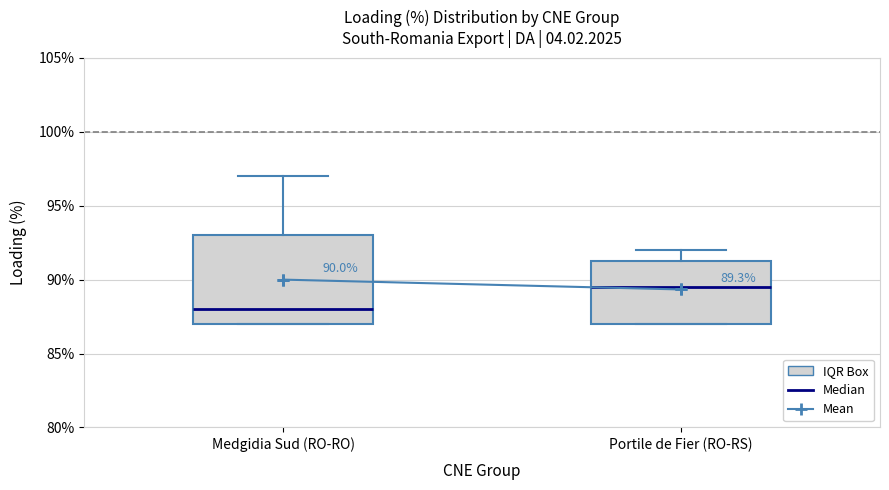

Comparing the boxes themselves (not the whiskers), which one is the tallest?

Medgidia Sud (RO-RO)